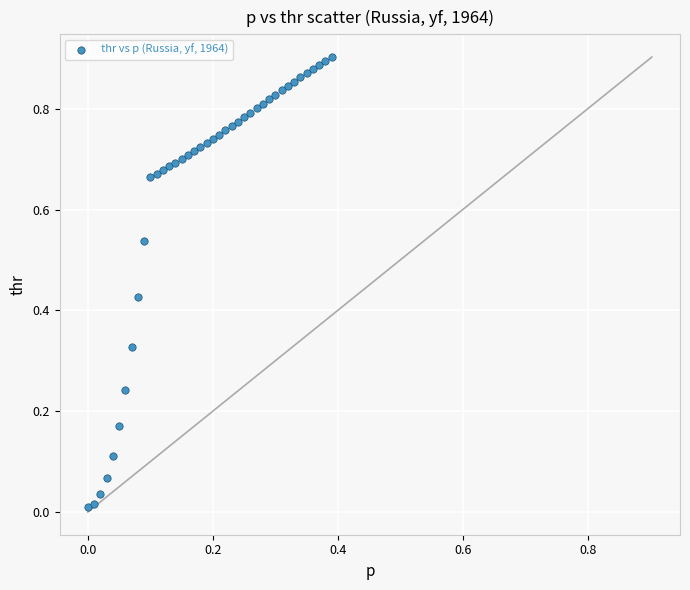

How many points are shown in the scatter plot?

40